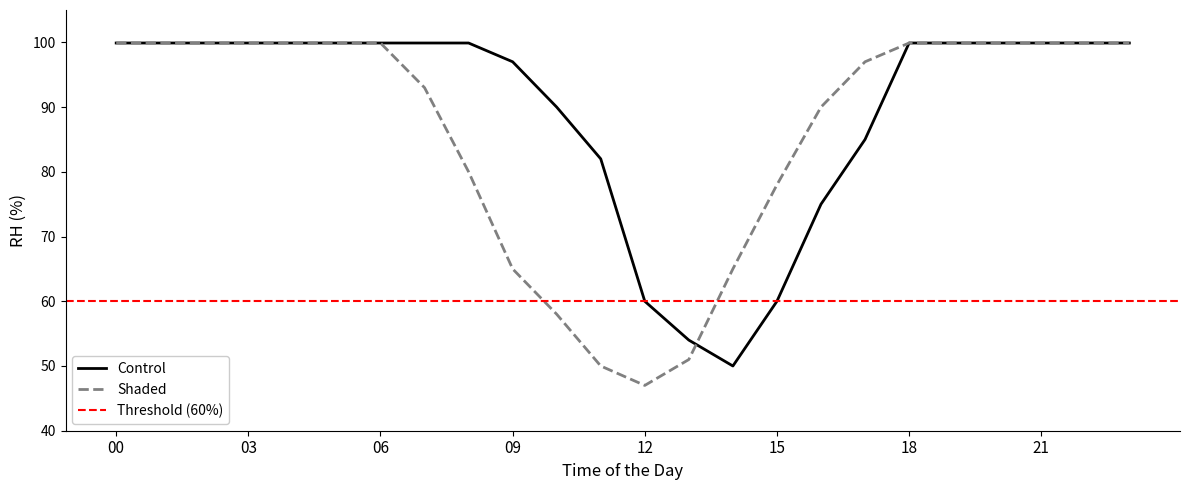

The Control series shows 99.9 at 21. True or false?

True